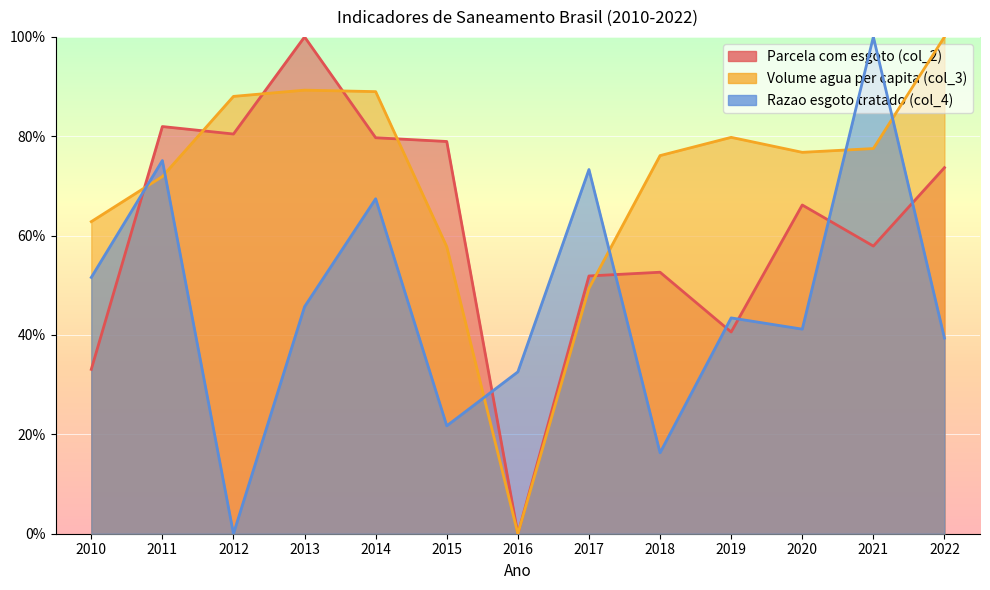

Count the Volume agua per capita (col_3) values in the range 0 to 1.

13